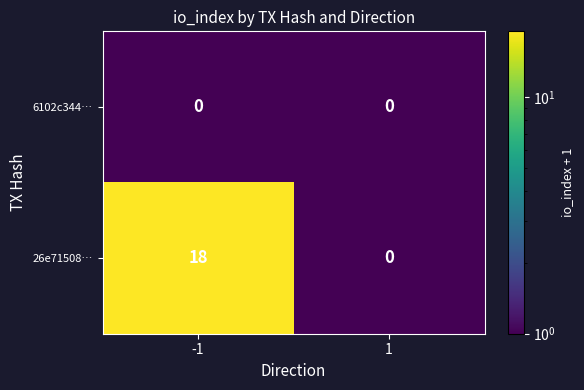

Which series has the largest total across all categories?

26e71508…